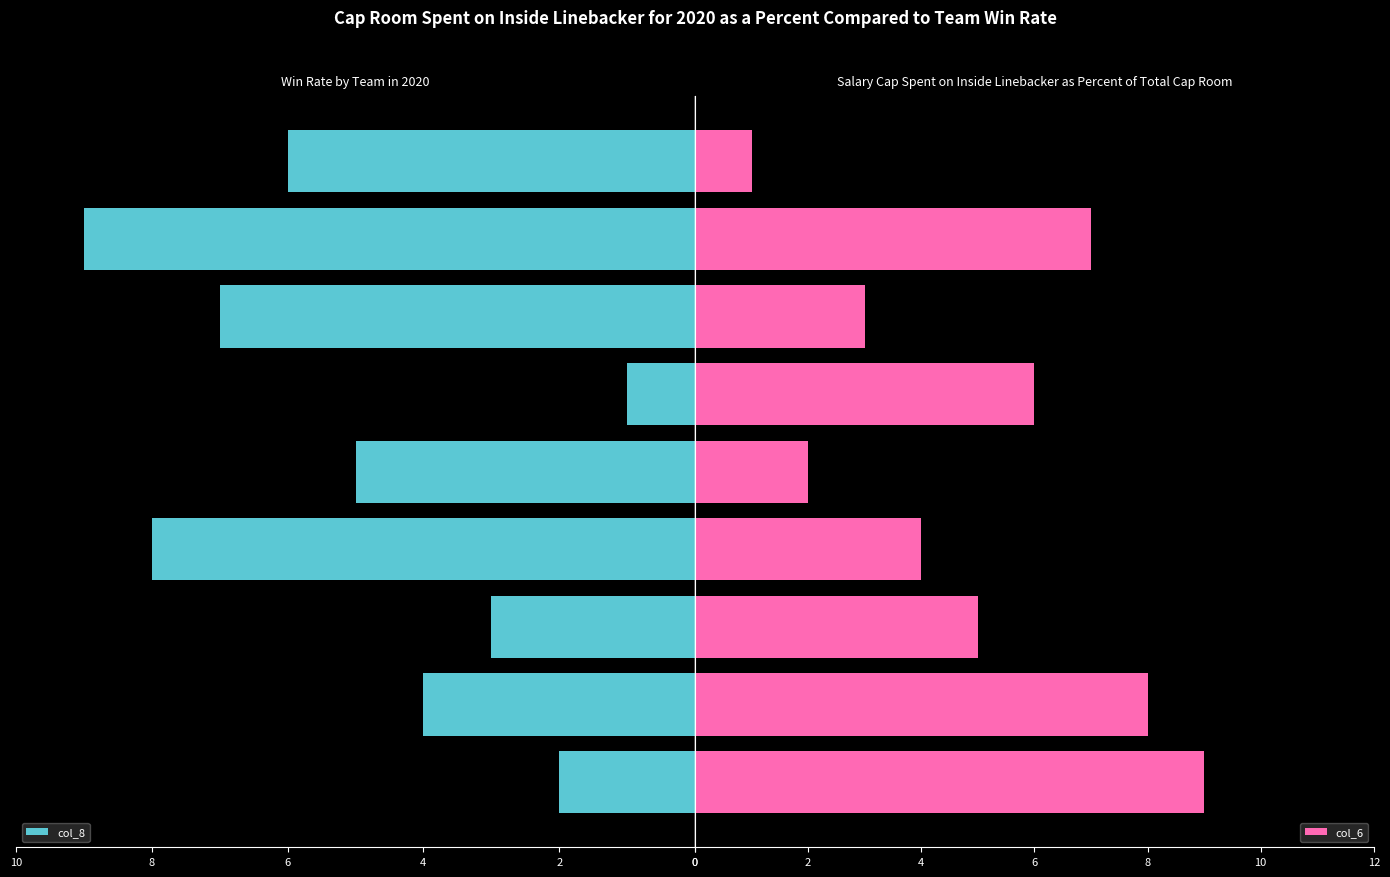

Reading left to right, list all the values displayed in this chart.

col_8: 2	4	3	8	5	1	7	9	6
col_6: 9	8	5	4	2	6	3	7	1